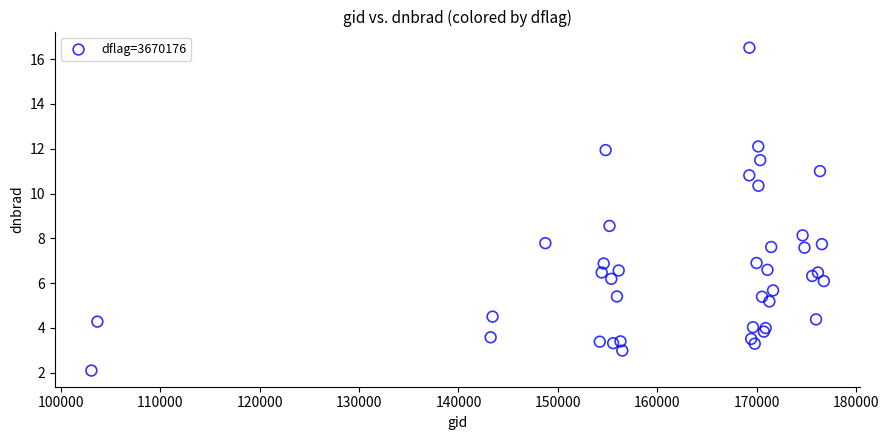

What Y value in the scatter plot is closest to 9?

8.6